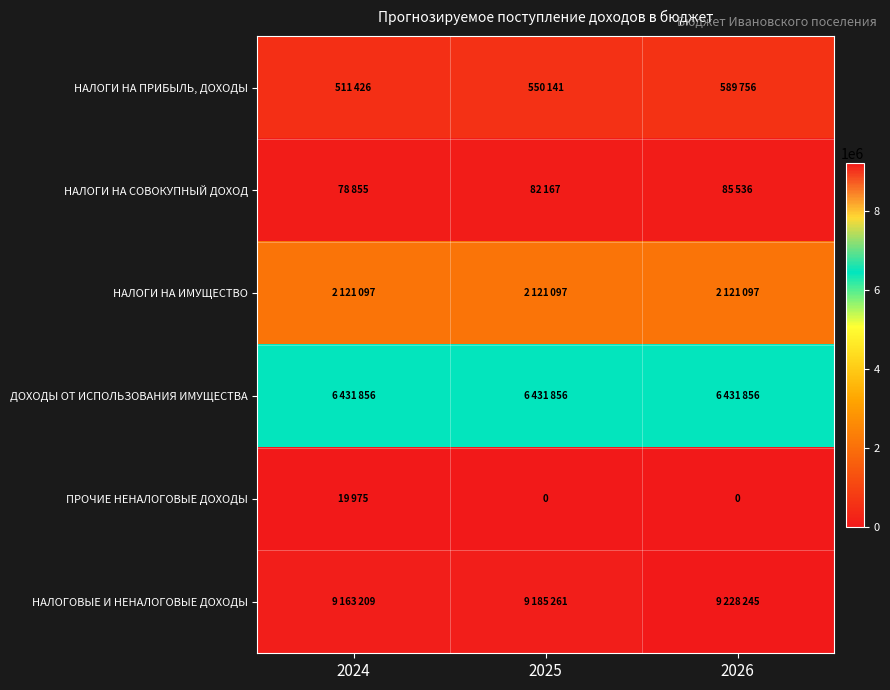

How many series are shown in this chart?

6